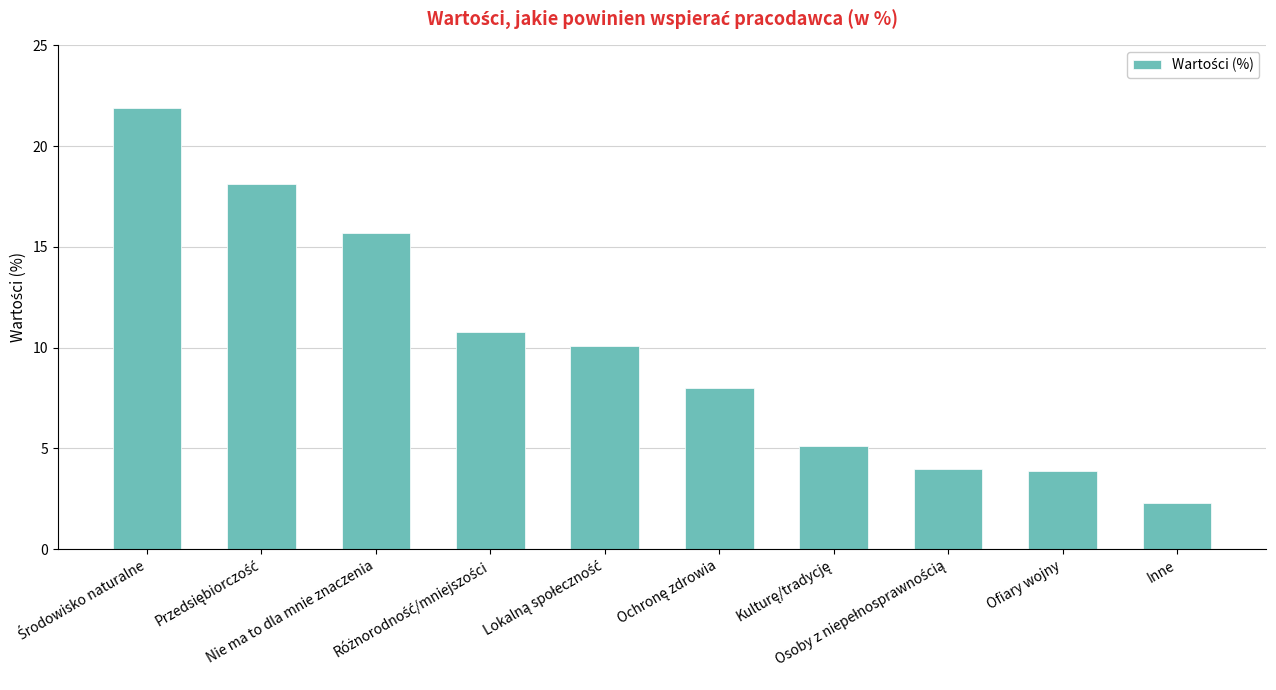

What is the maximum value shown in the chart?

21.9